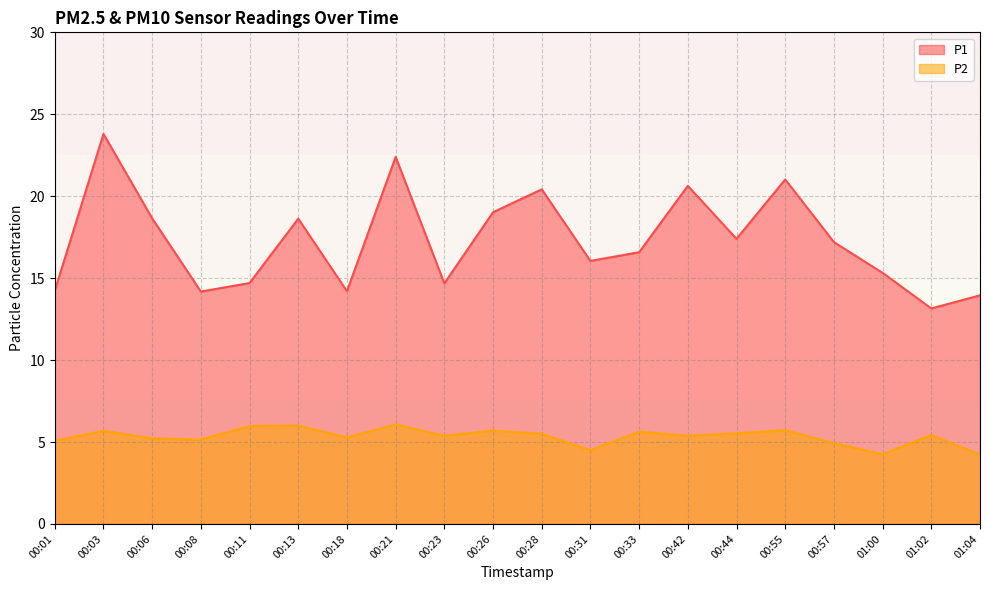

List the labels in order of P1 value, smallest first.

01:02, 01:04, 00:08, 00:18, 00:01, 00:23, 00:11, 01:00, 00:31, 00:33, 00:57, 00:44, 00:13, 00:06, 00:26, 00:28, 00:42, 00:55, 00:21, 00:03